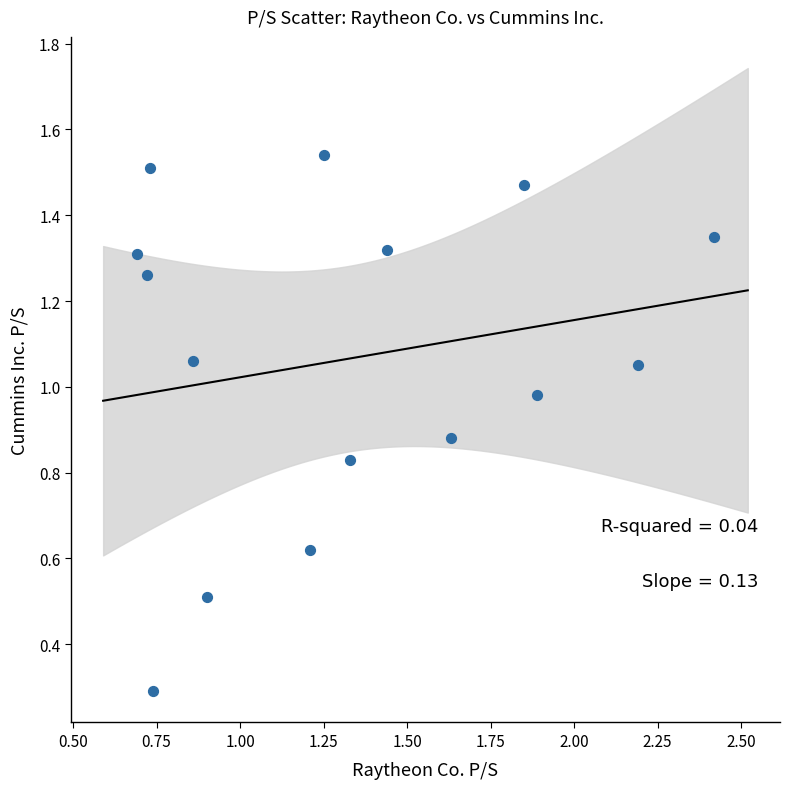

What Y value in the scatter plot is closest to 0?

0.3